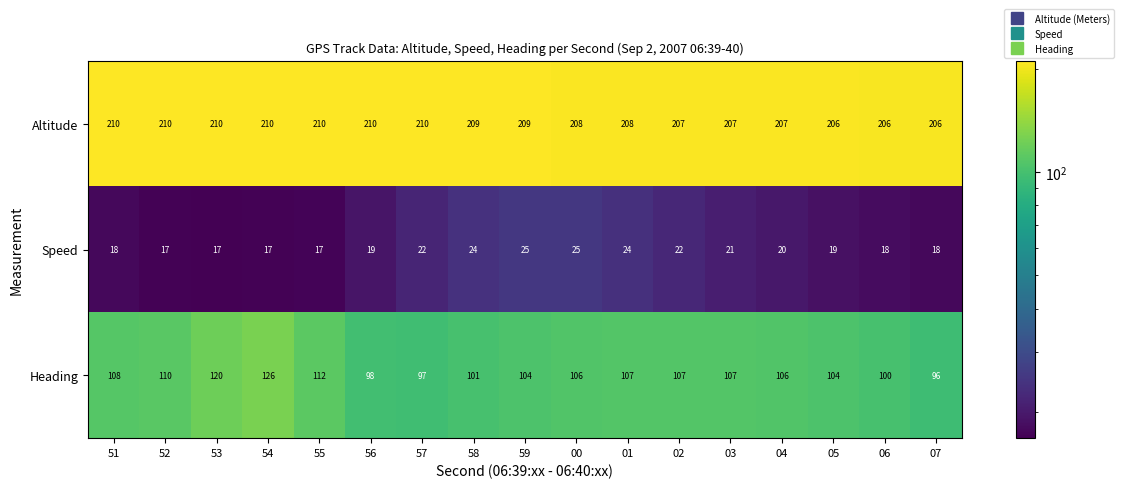

The value of Speed at 57 is 12. True or false?

False